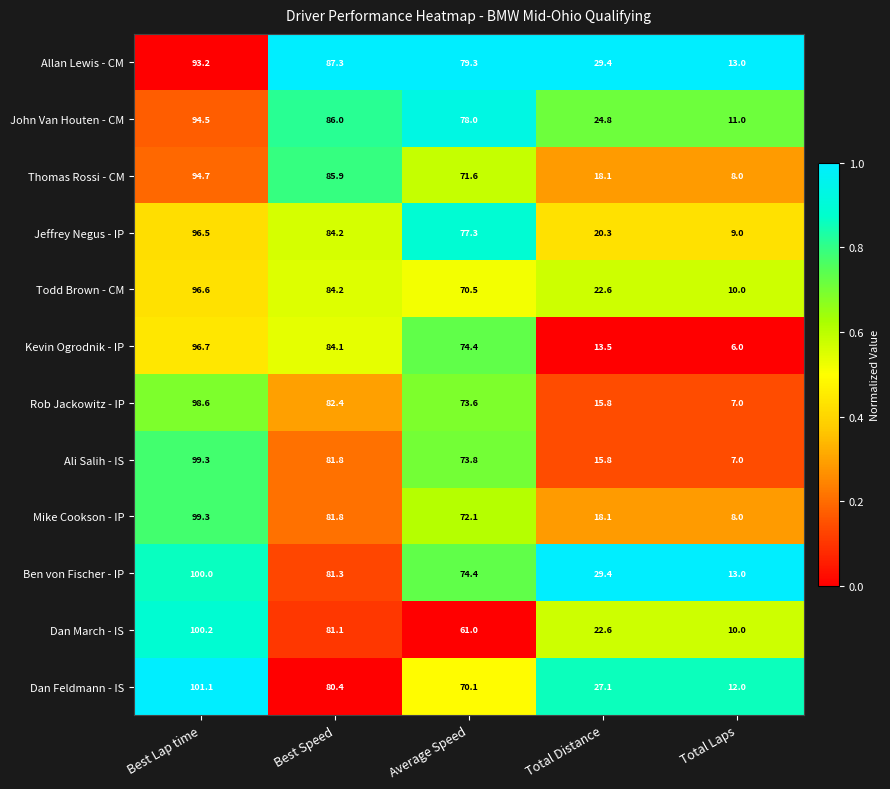

Which series has the largest range (max minus min)?

Ali Salih - IS